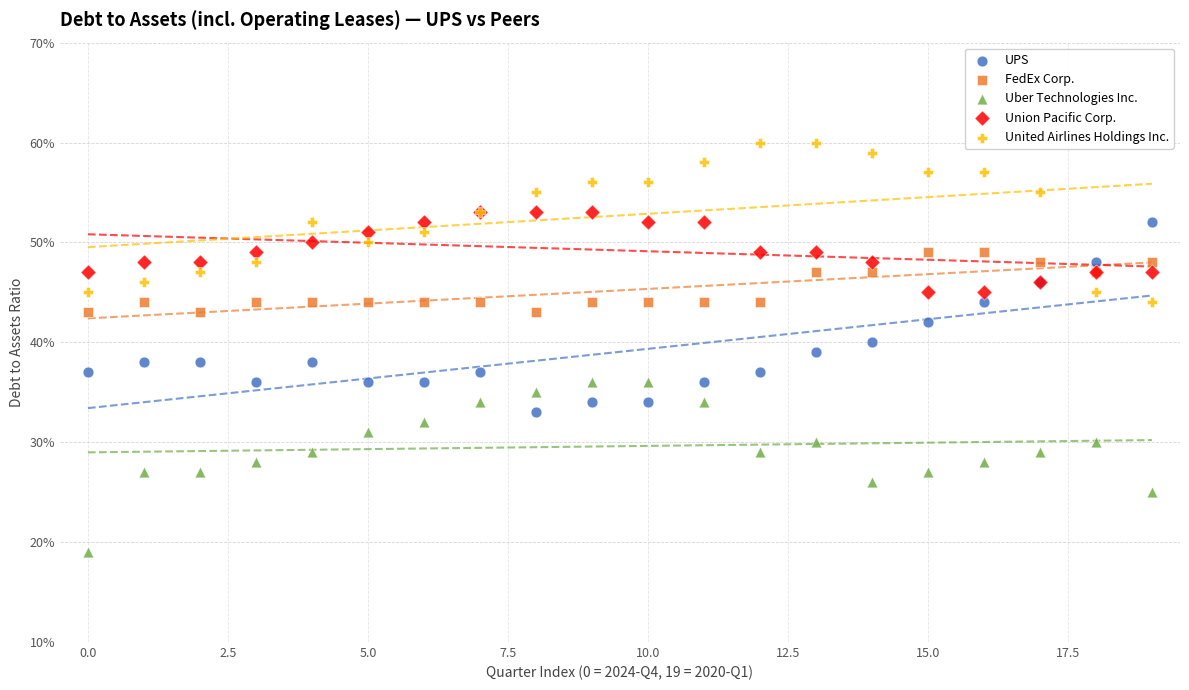

Which series has the largest Y range (max minus min)?

UPS